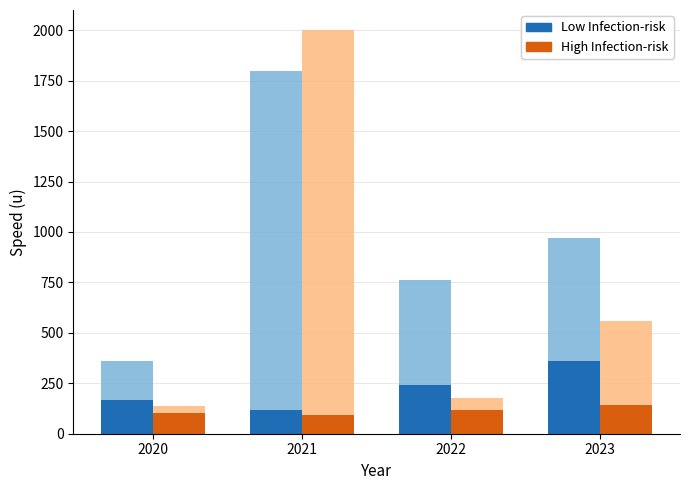

What is the maximum value shown in the chart?

2000